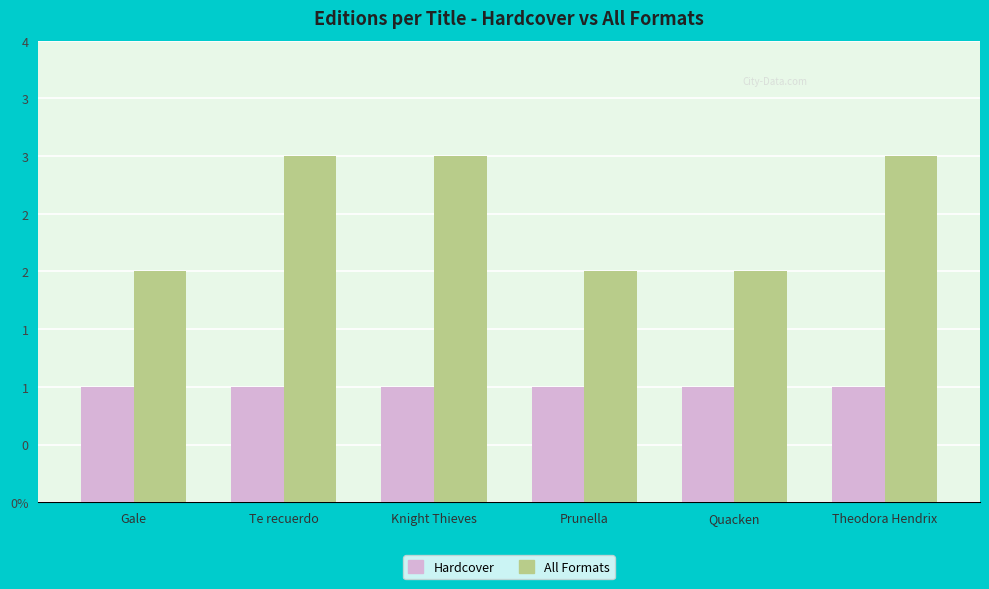

Does the chart contain stacked bars?

No